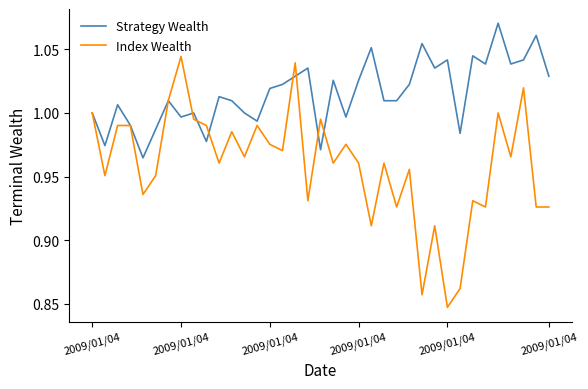

What are all the series names shown in the legend?

Strategy Wealth, Index Wealth